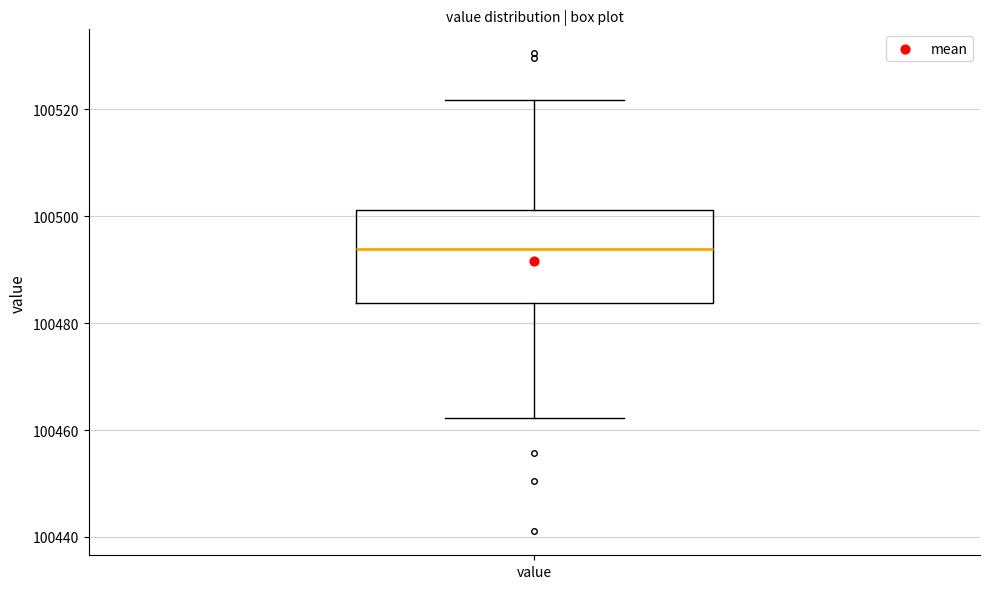

Read this box plot against the y-axis: the position of the median line, the range covered by the box, and the ends of both whiskers. The values are not printed on the chart, so give them approximately, as read against the axis.

median 100494, box 100484 to 100502, whiskers 100462 to 100522